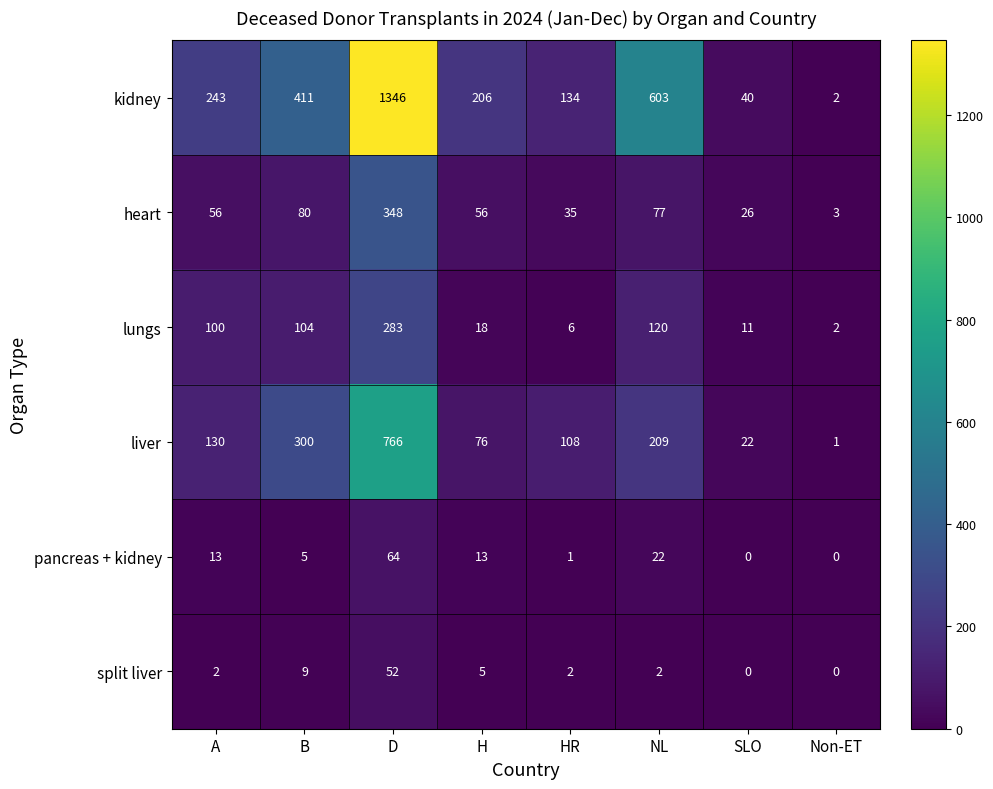

Which series has the largest range (max minus min)?

kidney